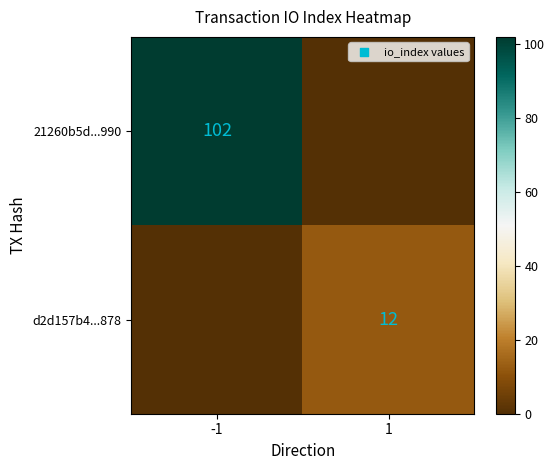

The 21260b5d...990 series shows 22 at -1. True or false?

False